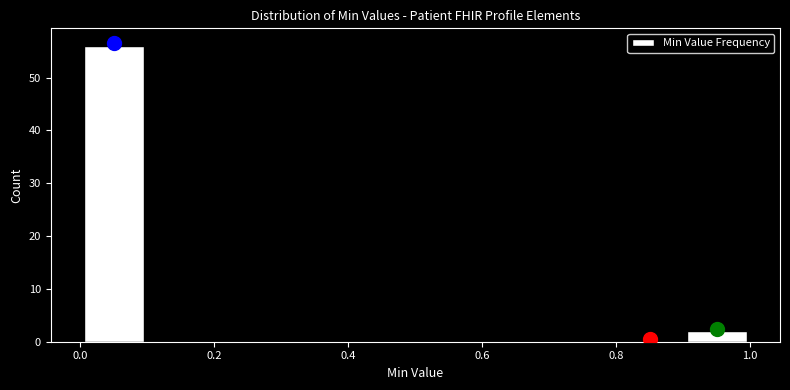

Over which range of the x-axis is the bar tallest?

0.0 to 0.1